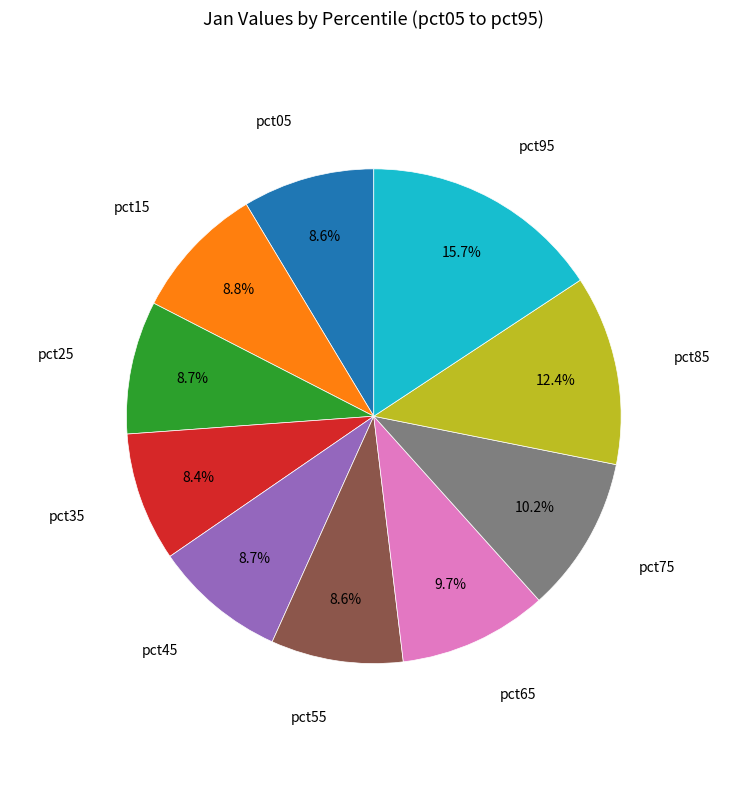

Is there a majority slice in this chart?

No